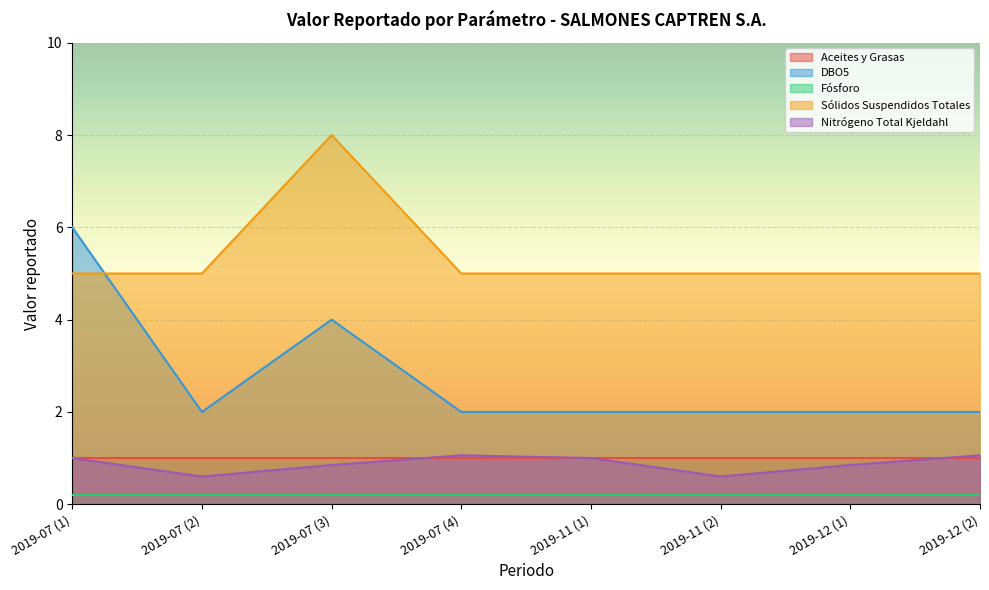

What is the greatest value displayed?

8.0